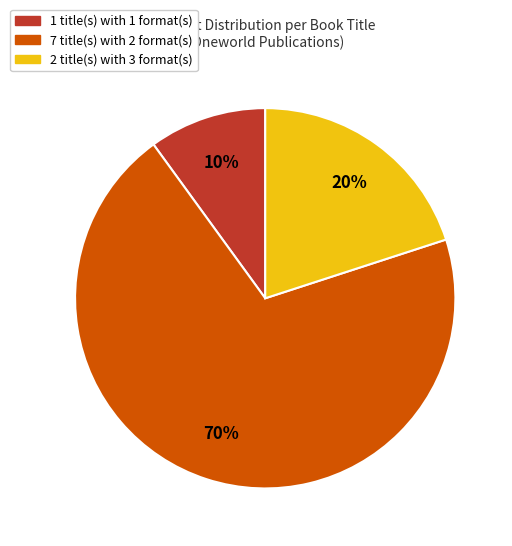

To the nearest percent, what is the difference between the largest and smallest slice percentages?

60%